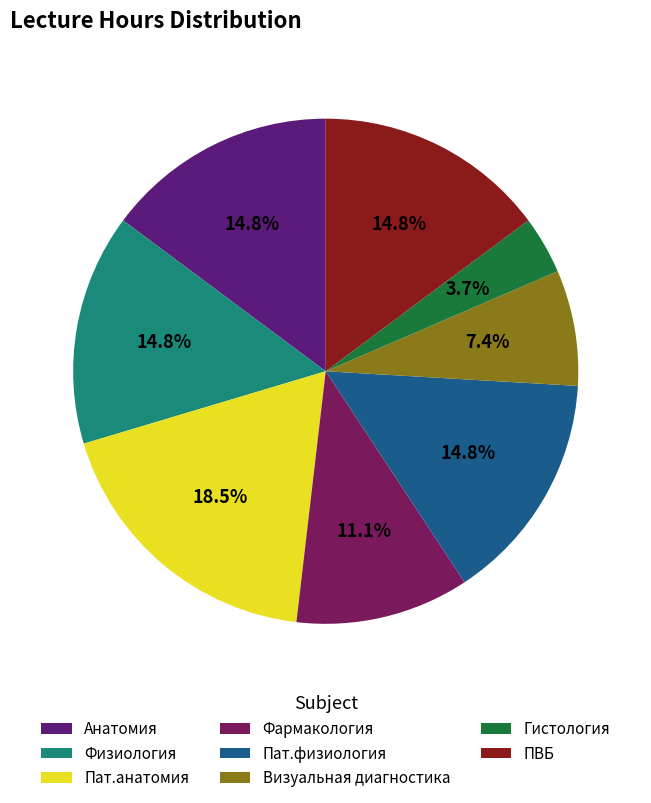

What is the largest slice in the pie chart?

Пат.анатомия